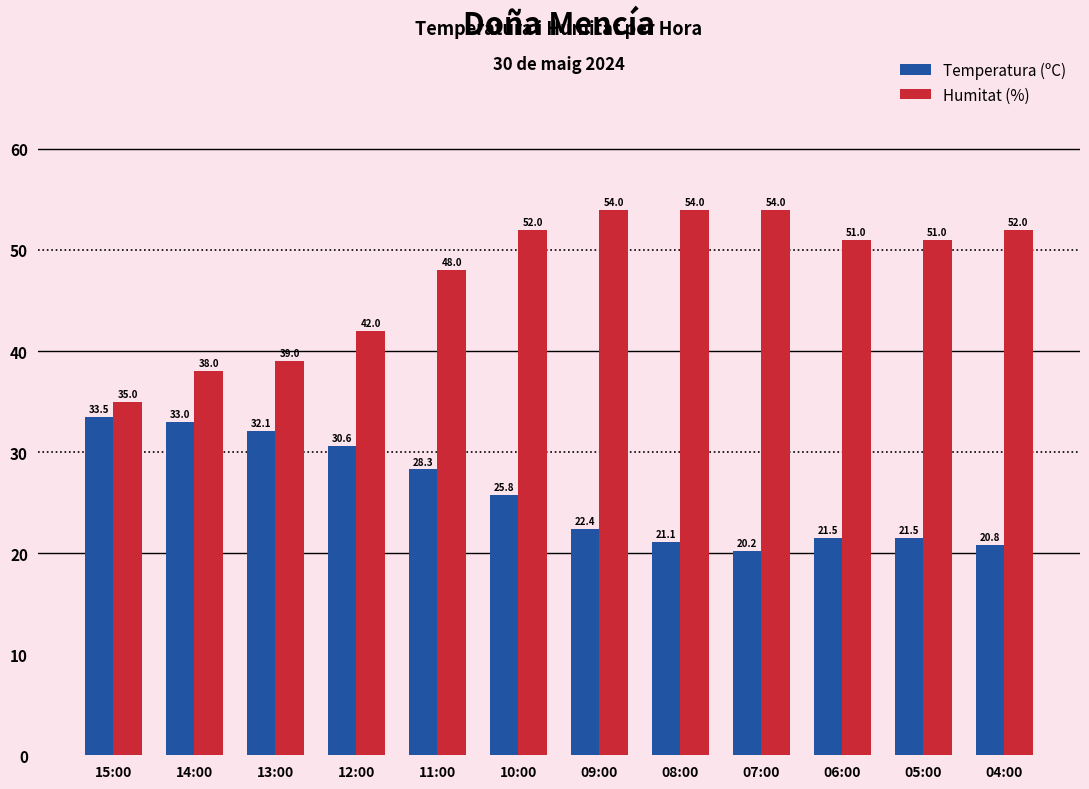

Reading right to left, what are all the values shown in this chart?

Temperatura (ºC): 20.8	21.5	21.5	20.2	21.1	22.4	25.8	28.3	30.6	32.1	33.0	33.5
Humitat (%): 52.0	51.0	51.0	54.0	54.0	54.0	52.0	48.0	42.0	39.0	38.0	35.0